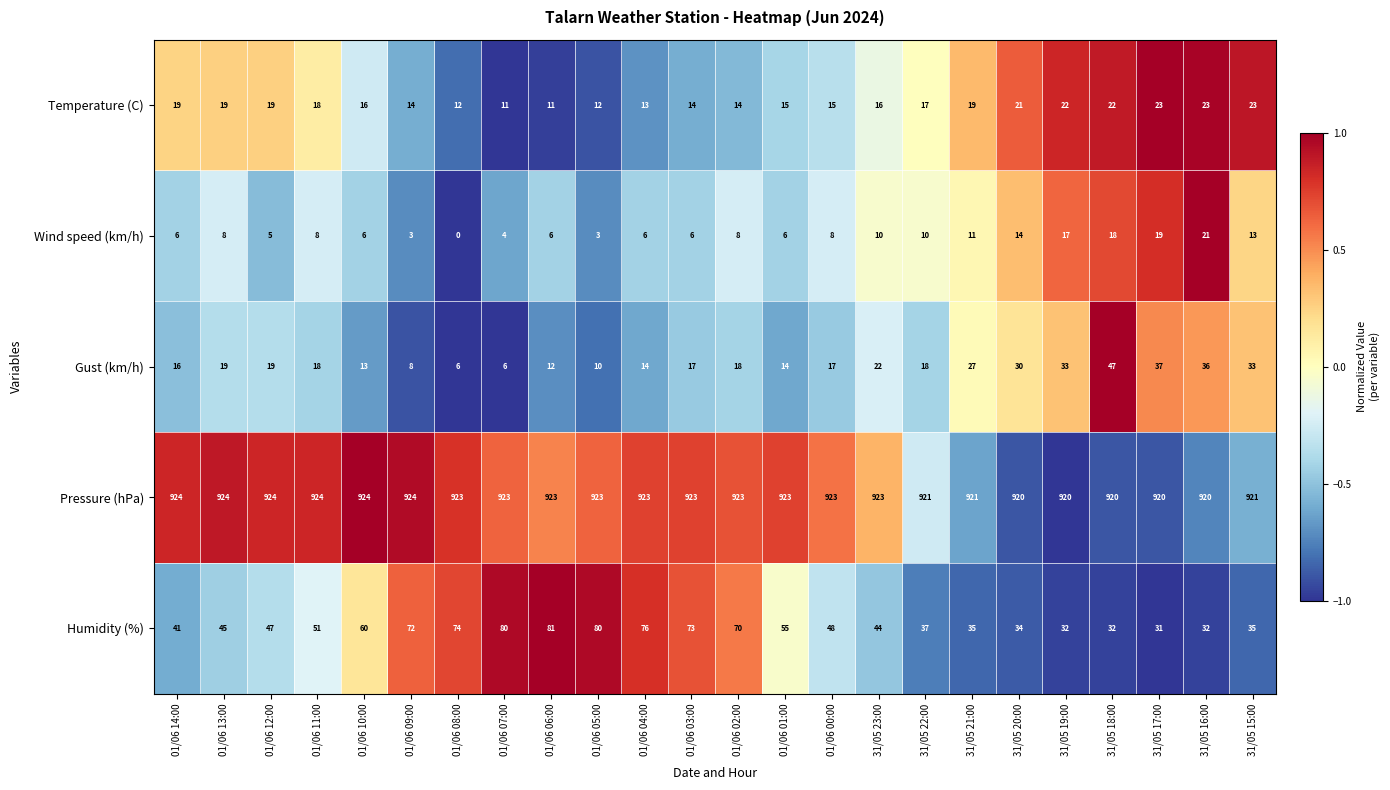

True or false: Gust (km/h) has a value of 6 at 01/06 03:00.

False